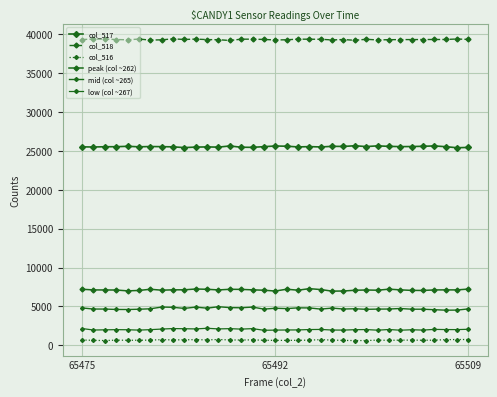

How many interior local valleys does the col_516 series have?

9